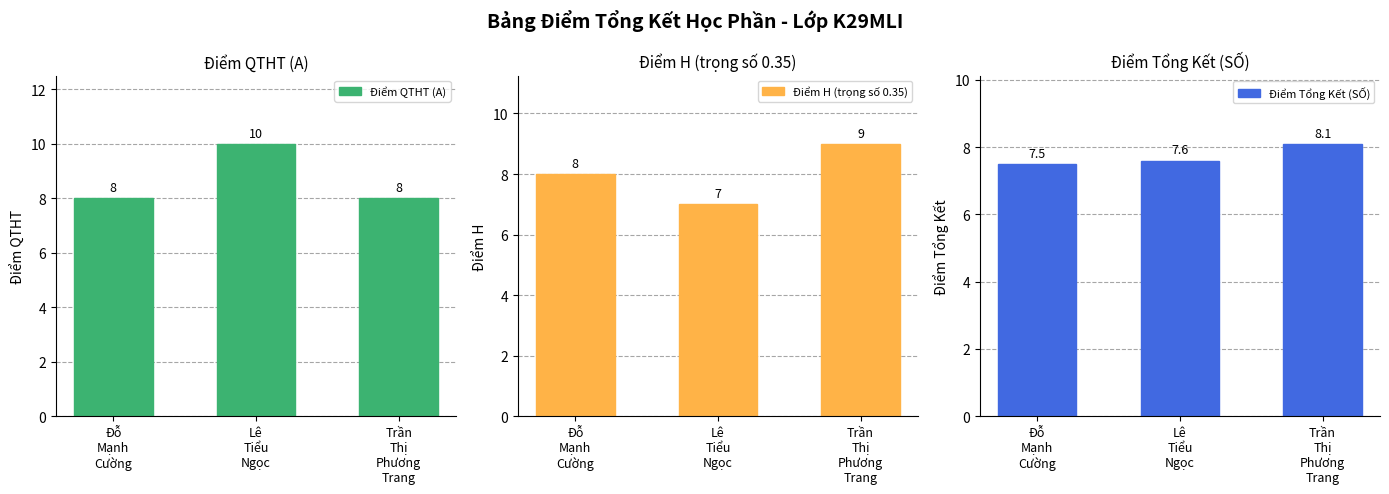

At which category is the sum across all series the highest?

Trần
Thị
Phương
Trang